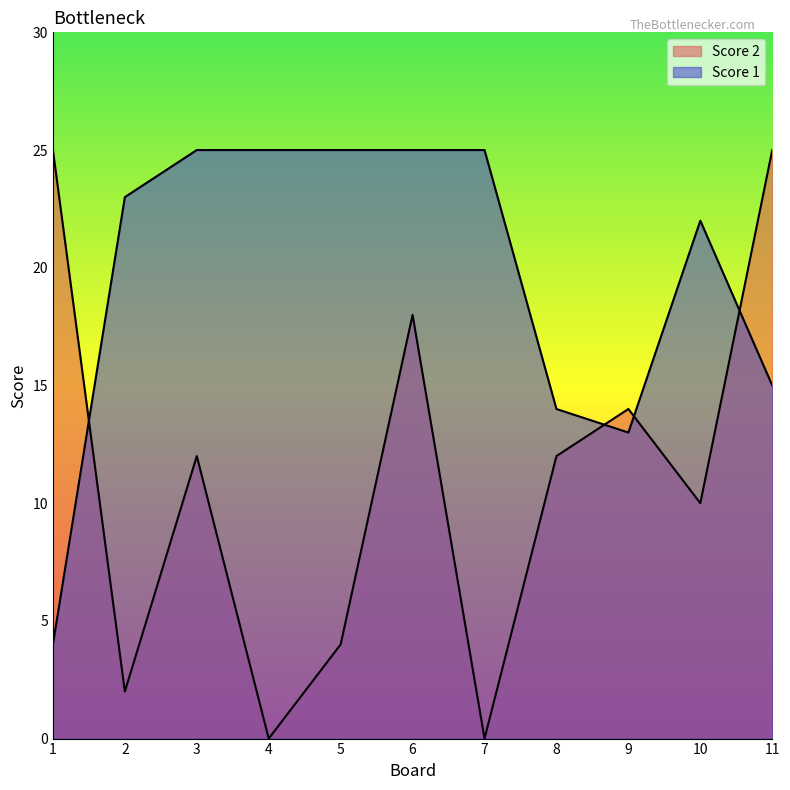

What is the difference between the highest and lowest values at 1?

21